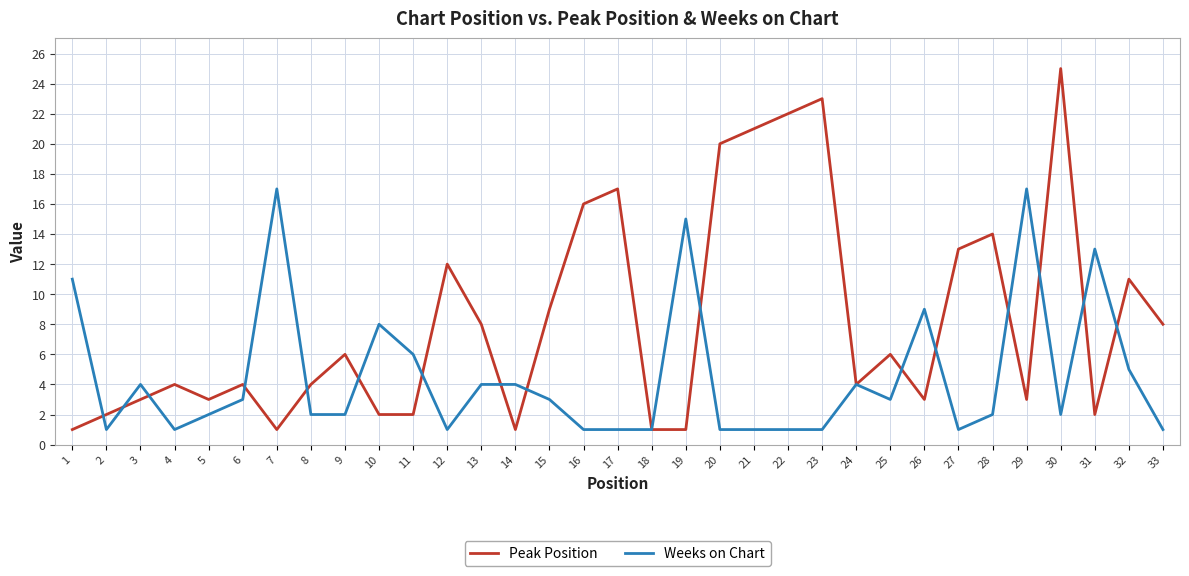

Which series has the largest range (max minus min)?

Peak Position